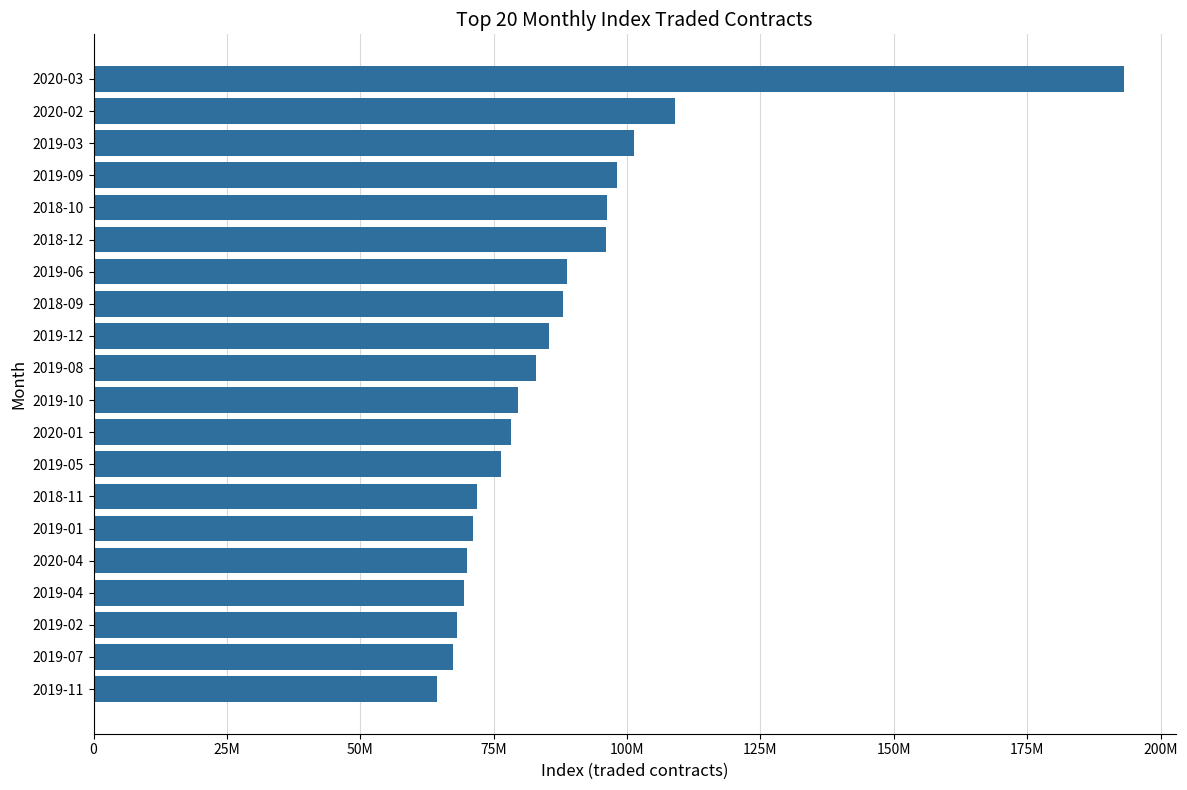

Are the bars horizontal?

Yes